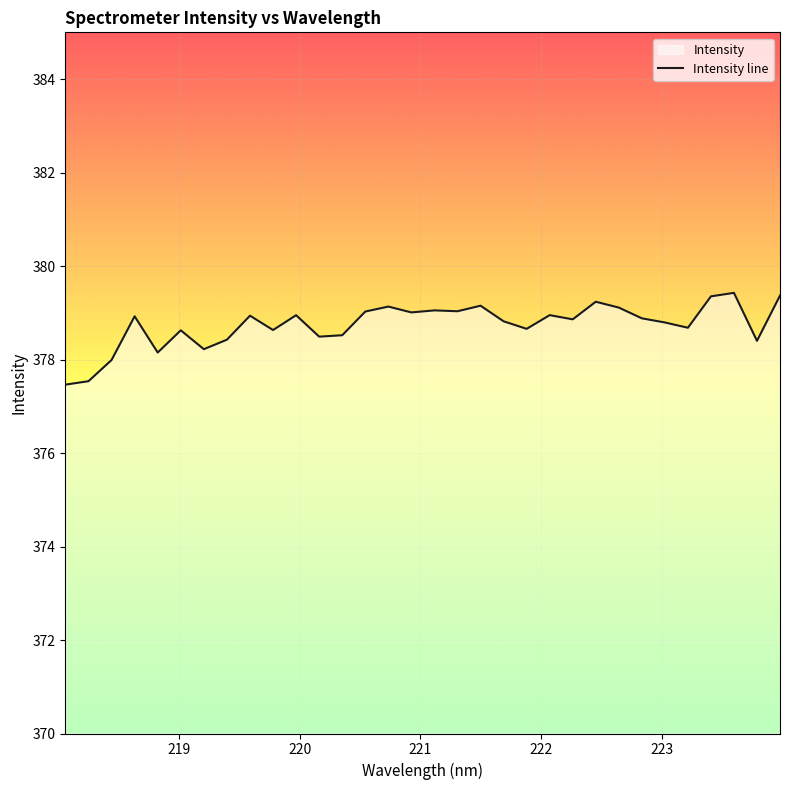

What is the greatest value displayed?

379.4